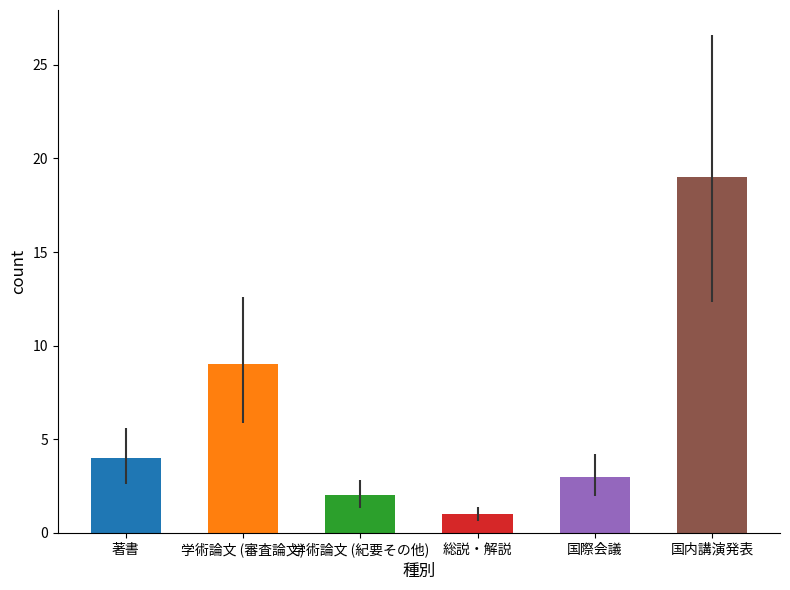

What is the change in value from 学術論文 (紀要その他) to 国際会議?

+1